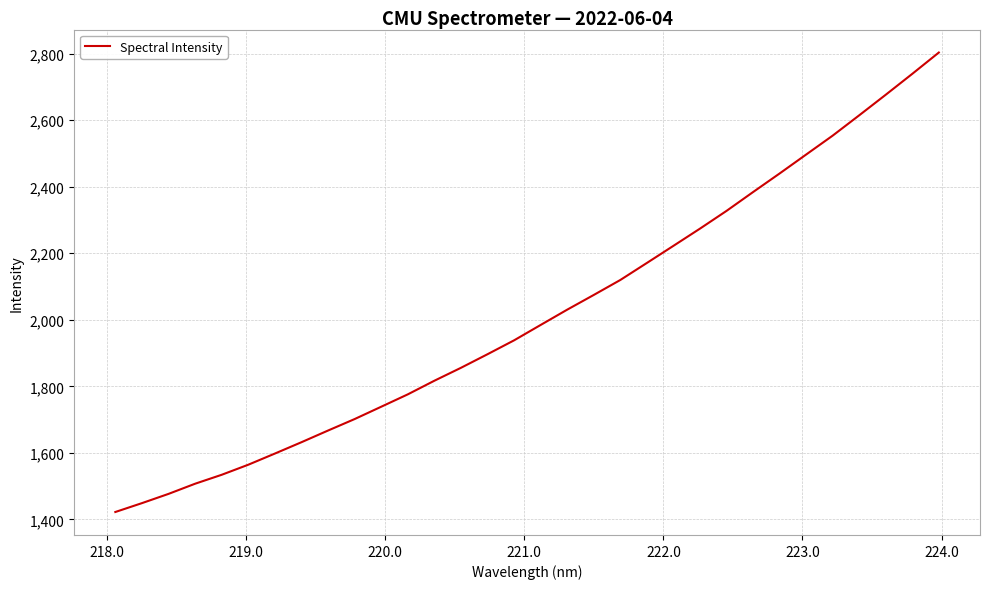

What is the average value?

2015.2